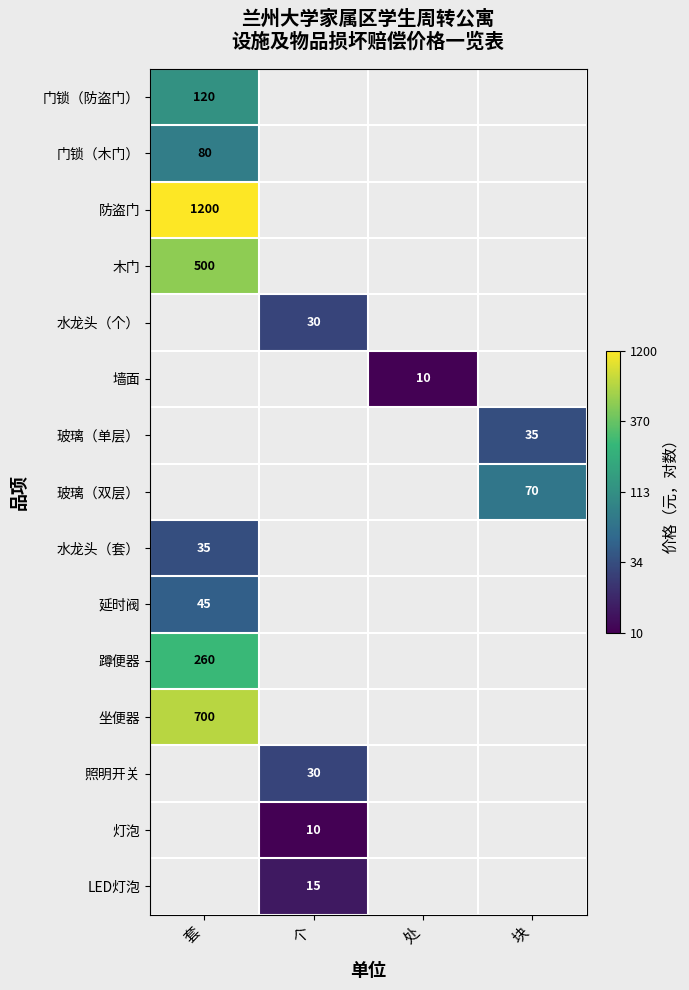

Which has a higher value, 个 or 套?

套